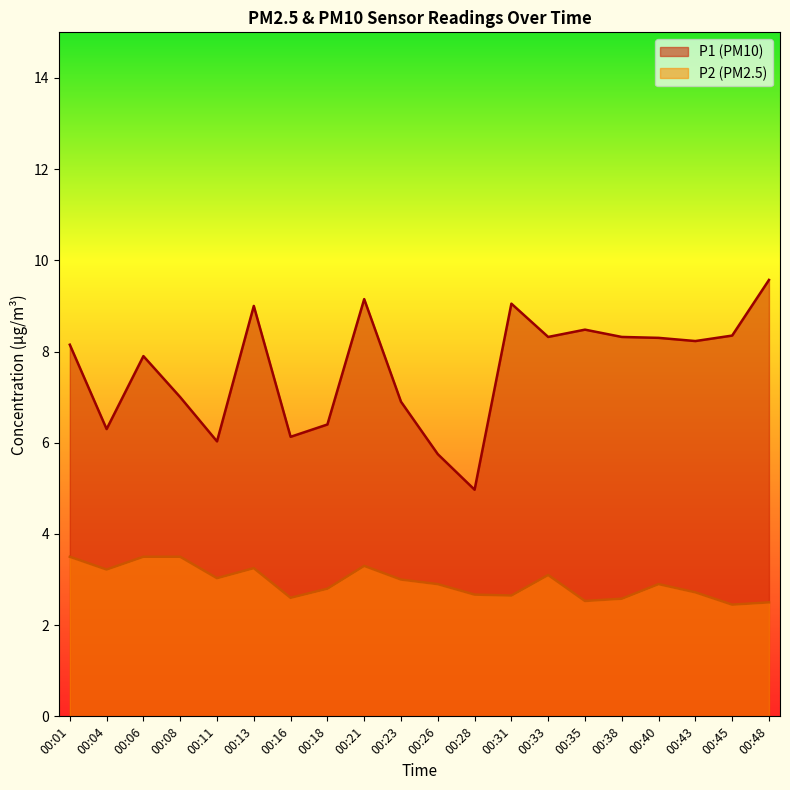

What is the spread (max minus min) of values at 00:45?

5.9